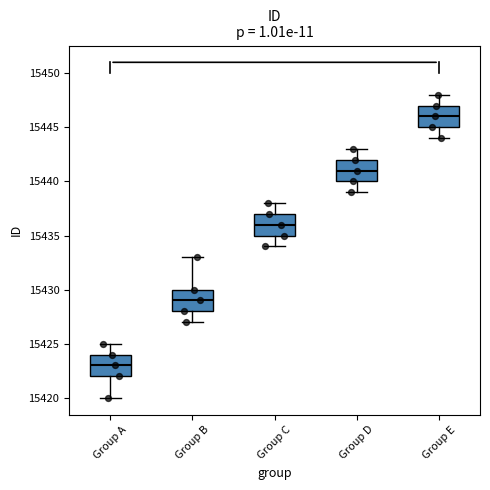

Reading left to right, read every box against the y-axis: the position of its median line, the range the box covers, and the ends of its whiskers. The values are not printed on the chart, so give them approximately, as read against the axis.

Group A: median 15423, box 15422 to 15424, whiskers 15420 to 15425
Group B: median 15429, box 15428 to 15430, whiskers 15427 to 15433
Group C: median 15436, box 15435 to 15437, whiskers 15434 to 15438
Group D: median 15441, box 15440 to 15442, whiskers 15439 to 15443
Group E: median 15446, box 15445 to 15447, whiskers 15444 to 15448